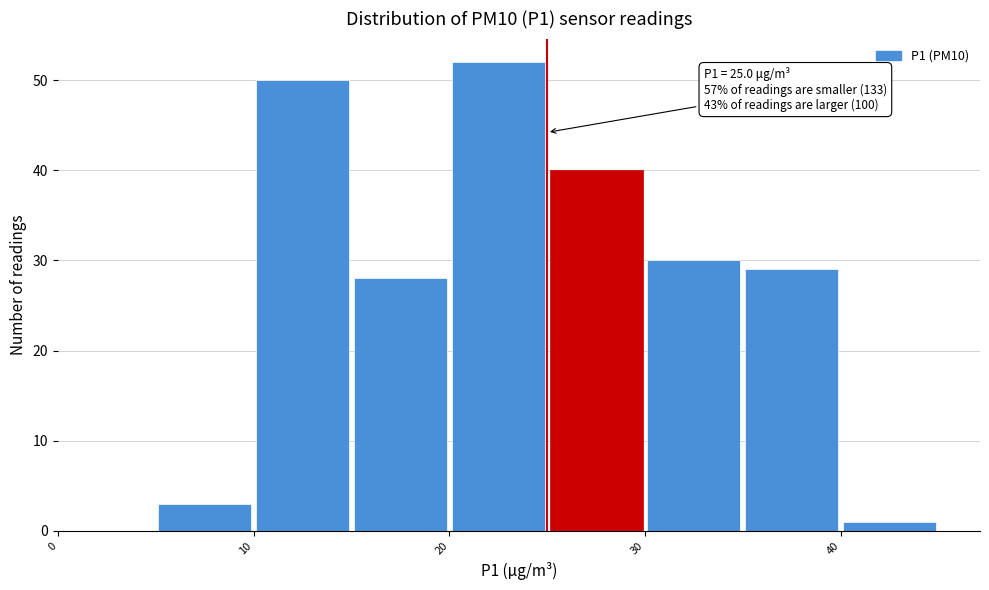

Over which range of the x-axis is the bar tallest?

20 to 25